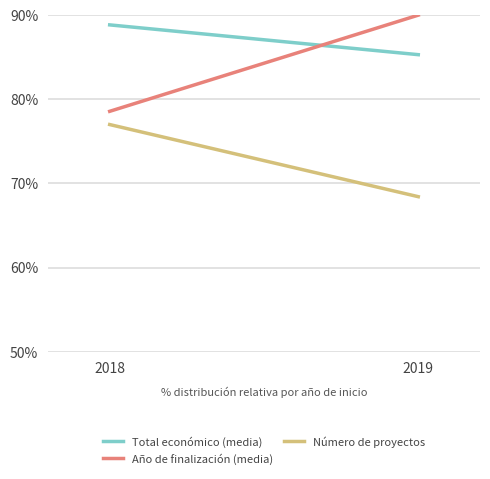

What is the greatest value displayed?

90.0